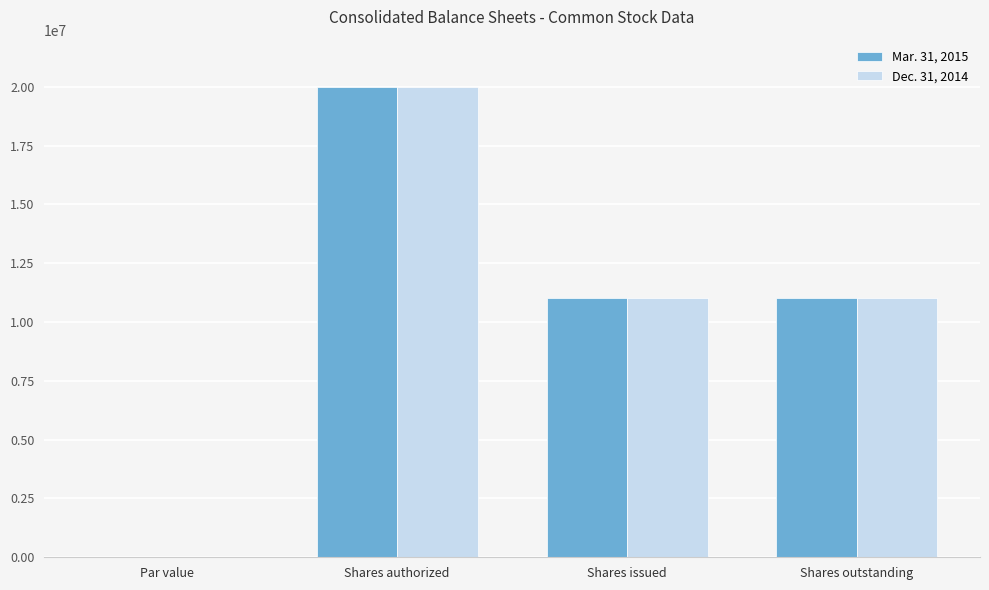

What is the sum of the Mar. 31, 2015 values at Par value and Shares issued?

11014518